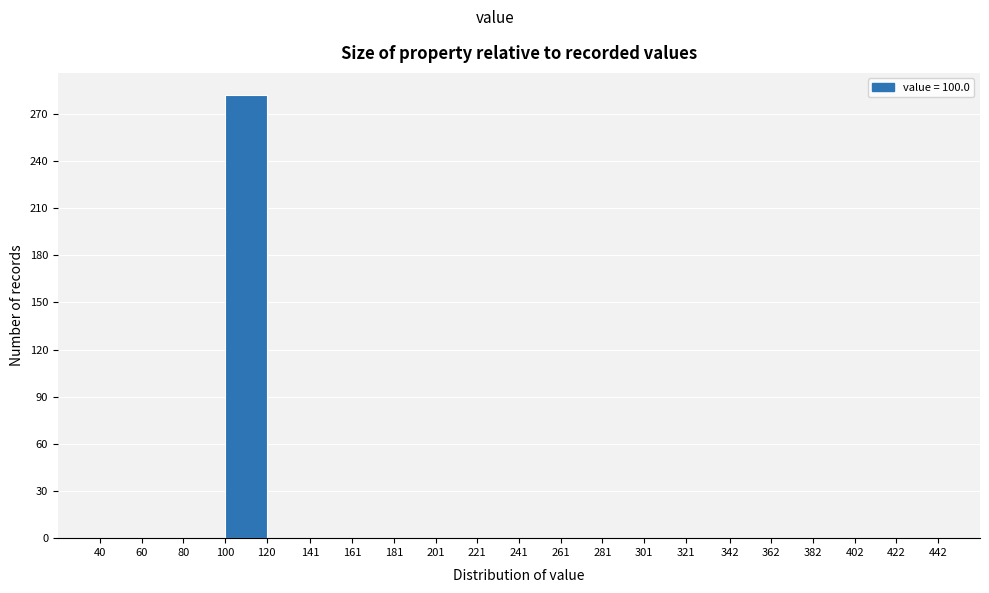

How tall is the bar that spans 100 to 120 on the x-axis? The values are not printed on the chart, so give them approximately, as read against the axis.

280